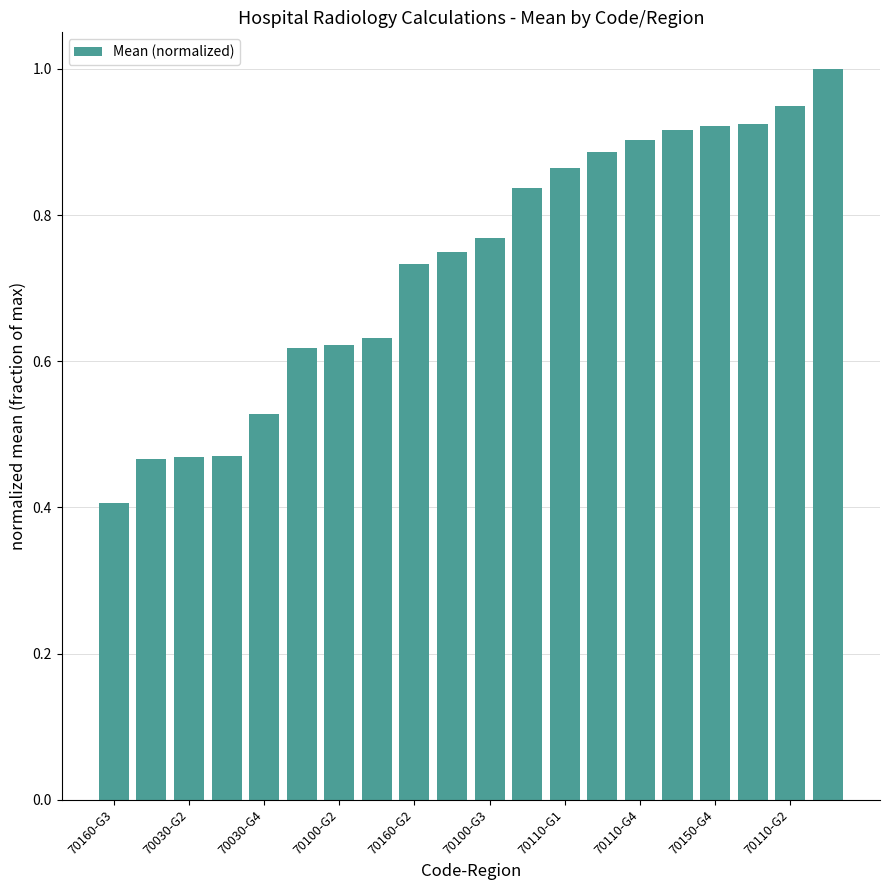

What is the sum of all values?

14.7